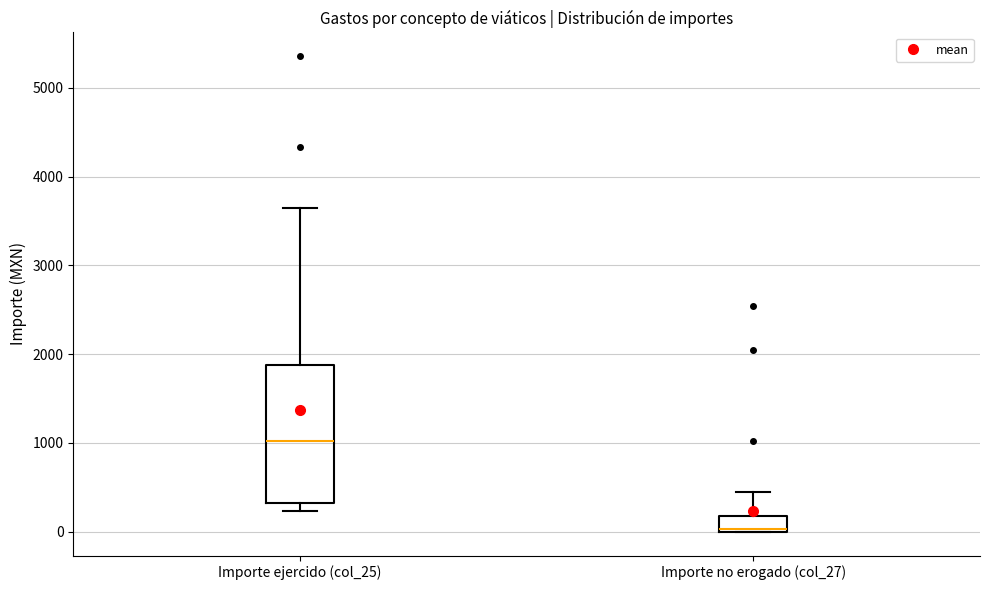

Which box has the lowest median line?

Importe no erogado (col_27)